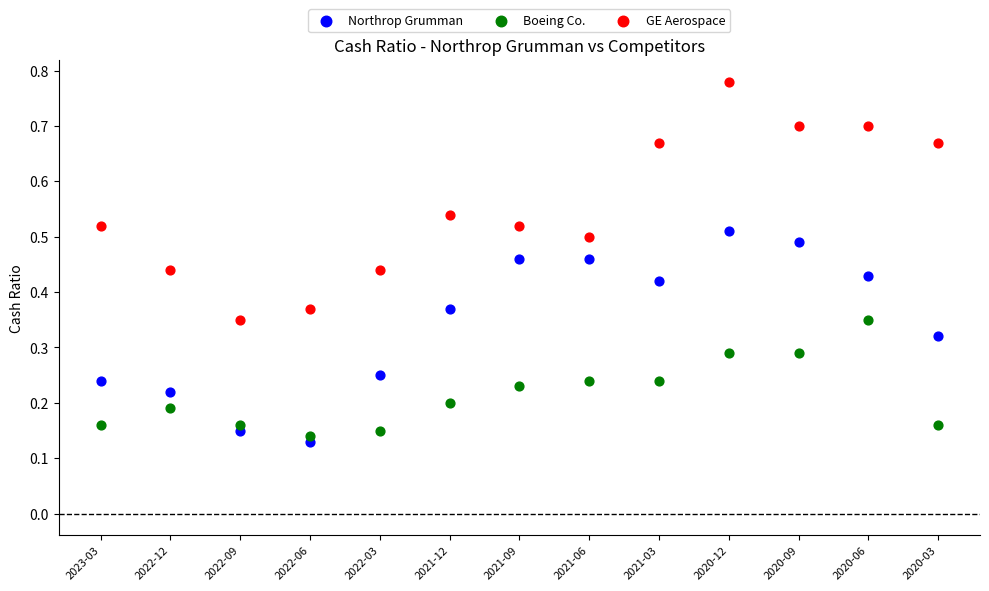

Which series contains the highest Y value?

GE Aerospace